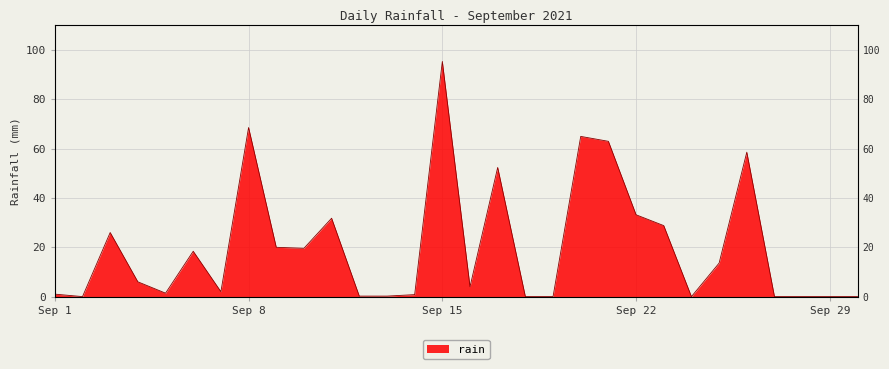

What is the sum of all values?

610.0